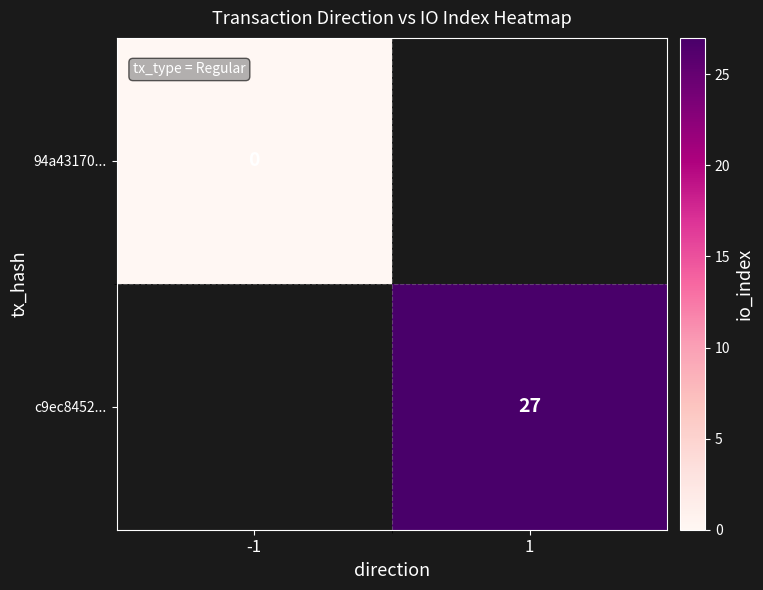

Which category has the highest value across all series?

1